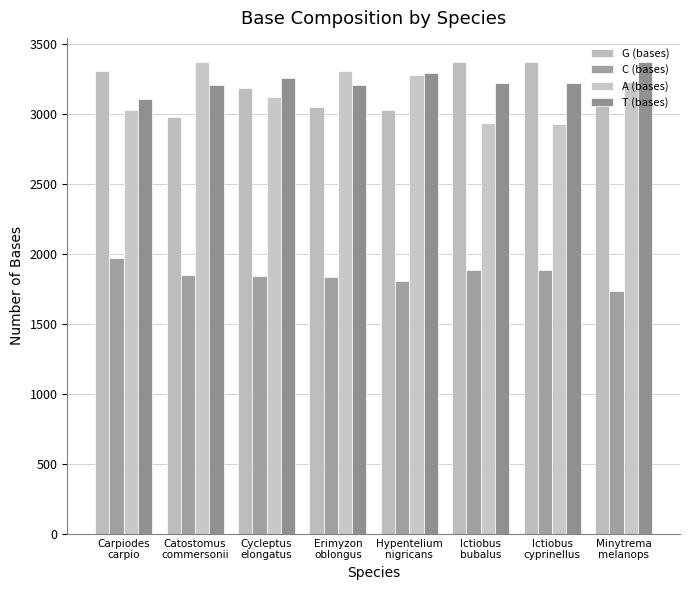

At which label does C (bases) first exceed 1850?

Carpiodes
carpio